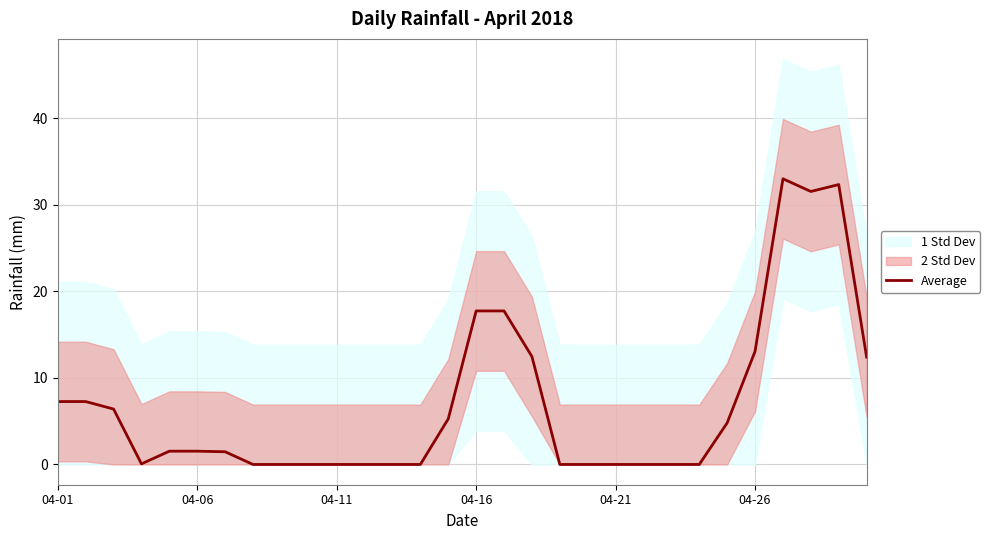

What position from the left is 8?

9